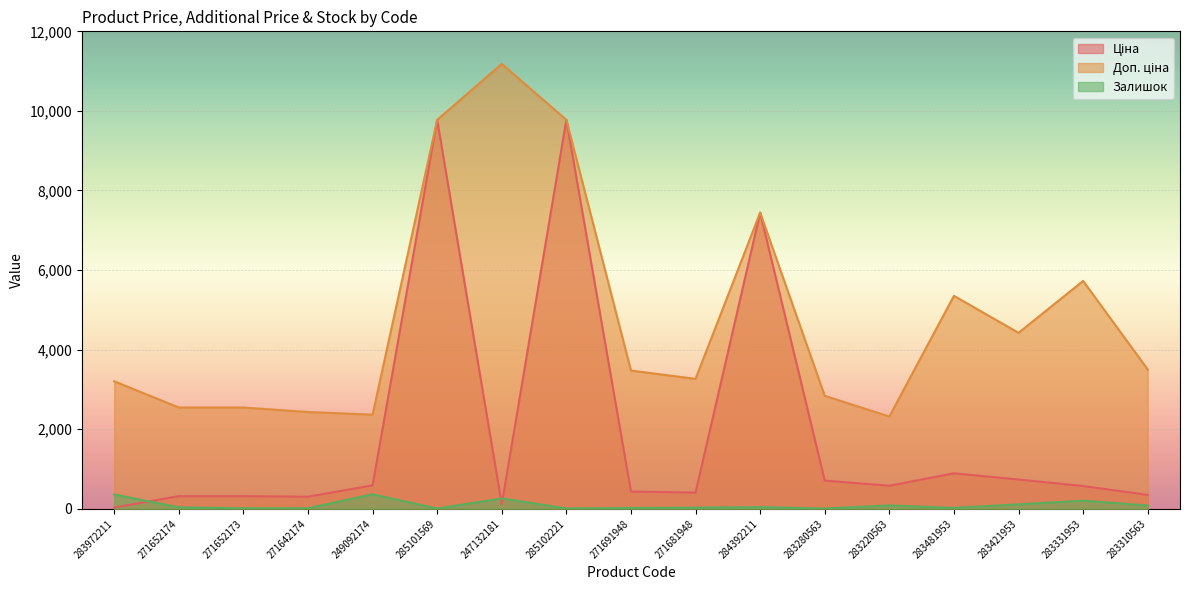

Where does the Залишок series first go above 38?

283972211